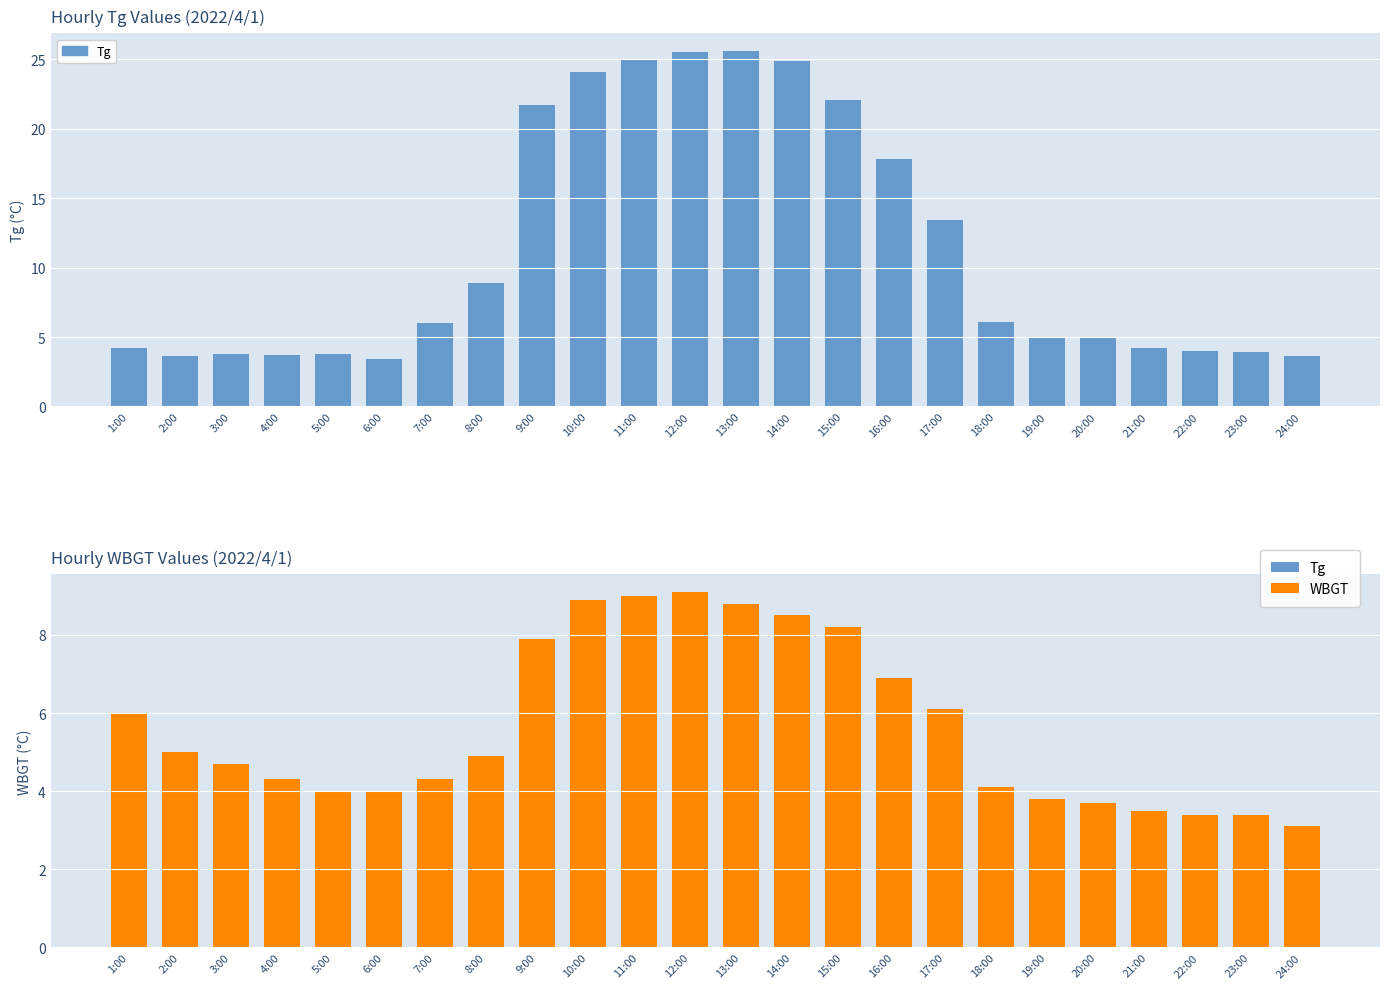

Reading right to left, list all the values displayed in this chart.

Tg: 24:00=3.6	23:00=3.9	22:00=4.0	21:00=4.2	20:00=5.0	19:00=5.0	18:00=6.1	17:00=13.4	16:00=17.8	15:00=22.1	14:00=24.9	13:00=25.6	12:00=25.5	11:00=25.0	10:00=24.1	9:00=21.7	8:00=8.9	7:00=6.0	6:00=3.4	5:00=3.8	4:00=3.7	3:00=3.8	2:00=3.6	1:00=4.2
WBGT: 24:00=3.1	23:00=3.4	22:00=3.4	21:00=3.5	20:00=3.7	19:00=3.8	18:00=4.1	17:00=6.1	16:00=6.9	15:00=8.2	14:00=8.5	13:00=8.8	12:00=9.1	11:00=9.0	10:00=8.9	9:00=7.9	8:00=4.9	7:00=4.3	6:00=4.0	5:00=4.0	4:00=4.3	3:00=4.7	2:00=5.0	1:00=6.0